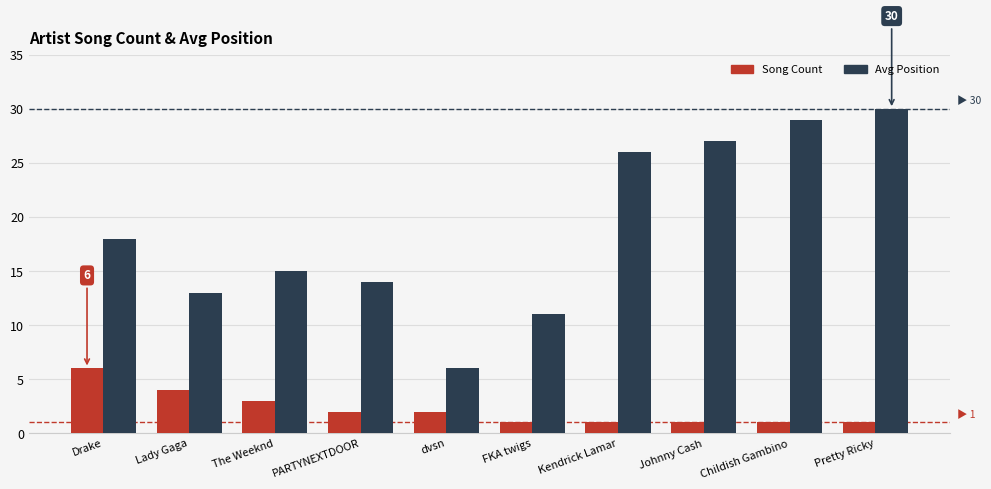

How many distinct data groups are displayed?

2